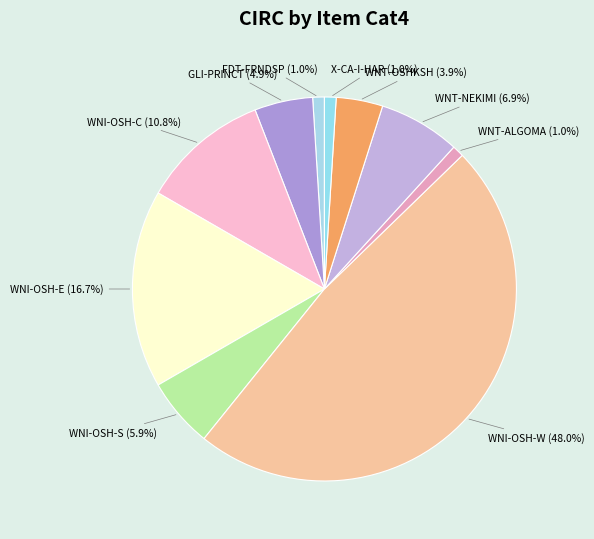

To the nearest percent, what is the difference between the WNT-ALGOMA and WNT-OSHKSH slice percentages?

3%